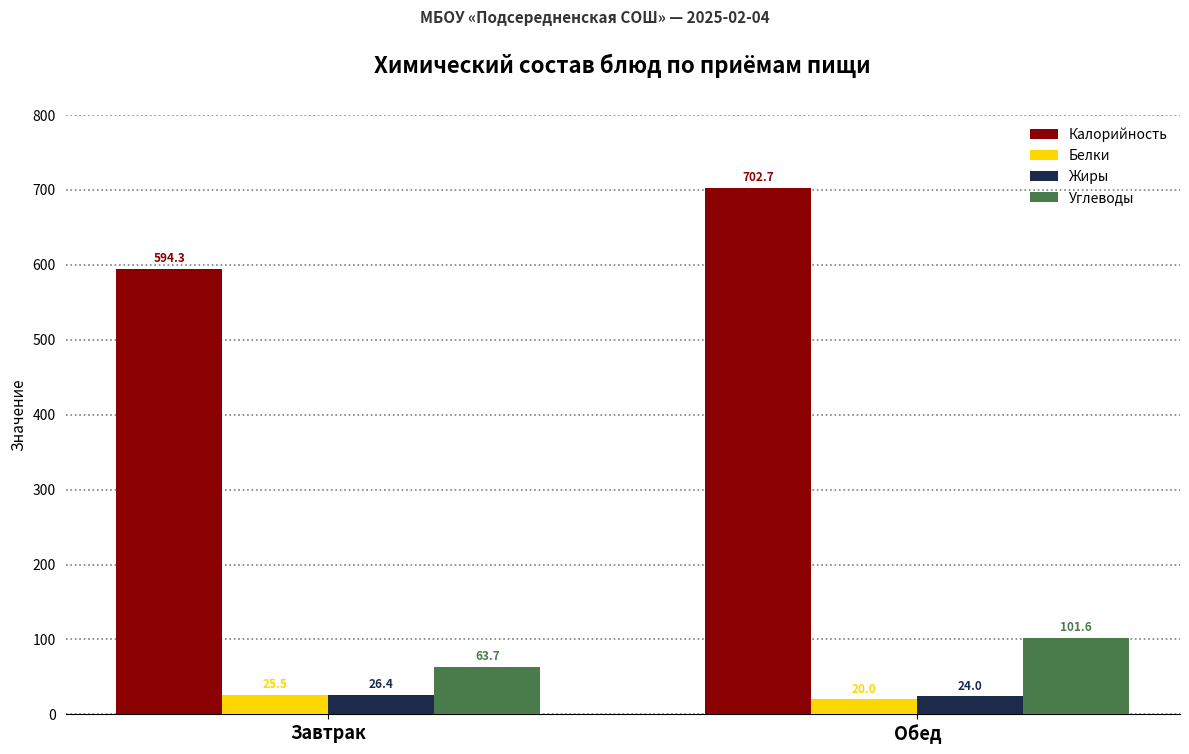

Which series has the largest range (max minus min)?

Калорийность